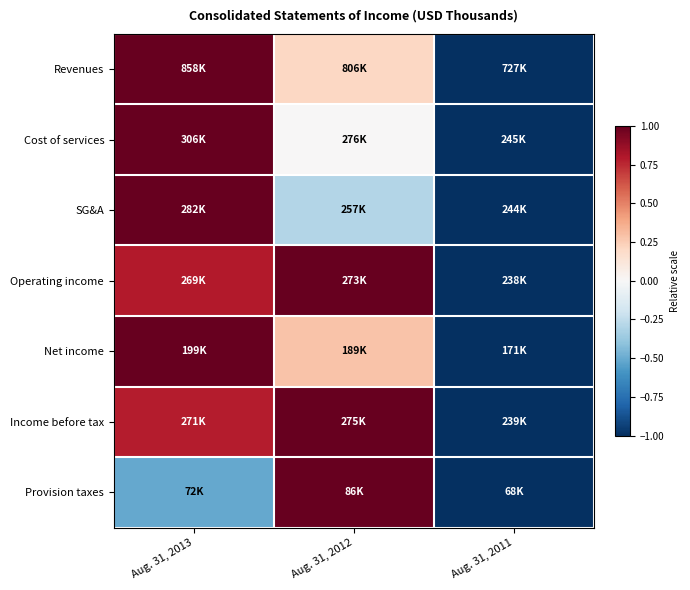

Rank the series at Aug. 31, 2013 from highest to lowest value.

Revenues, Cost of services, SG&A, Net income, Operating income, Income before tax, Provision taxes